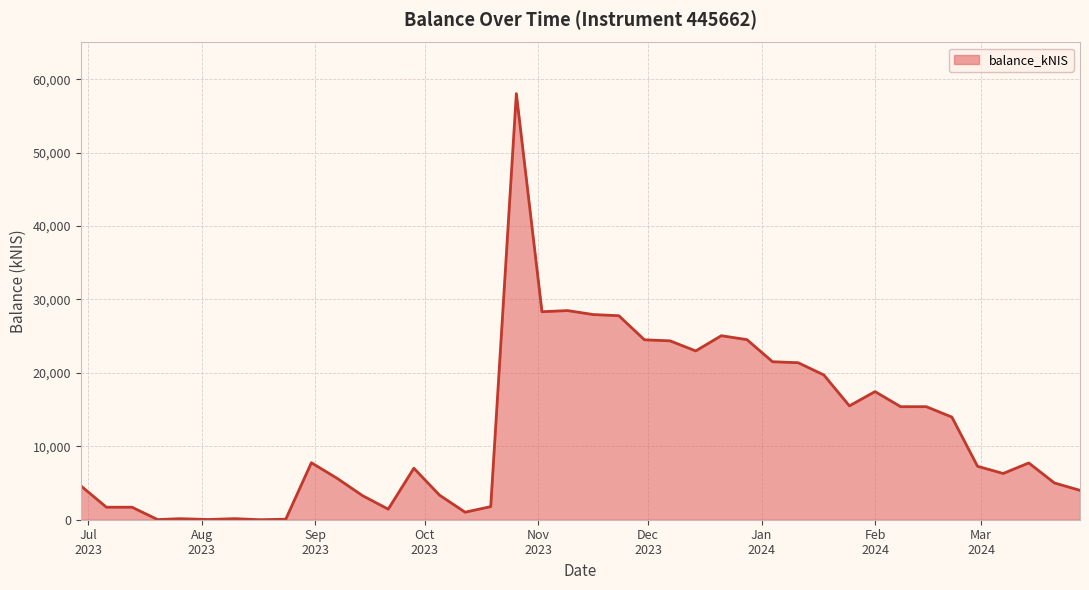

What is the greatest value displayed?

58032.6